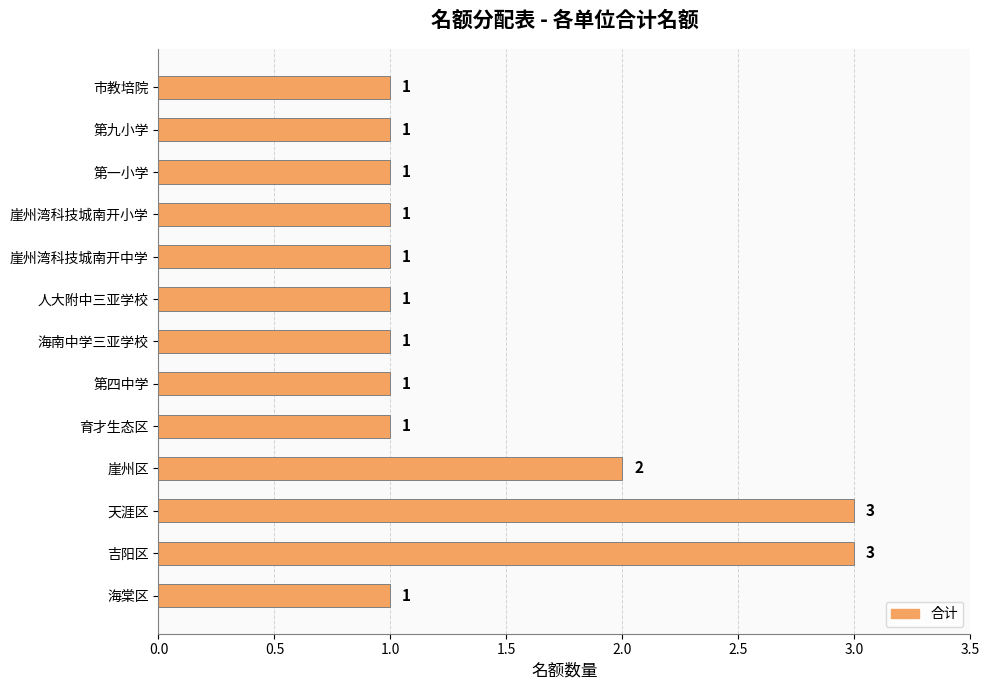

True or false: the data shows 1 at 海南中学三亚学校.

True